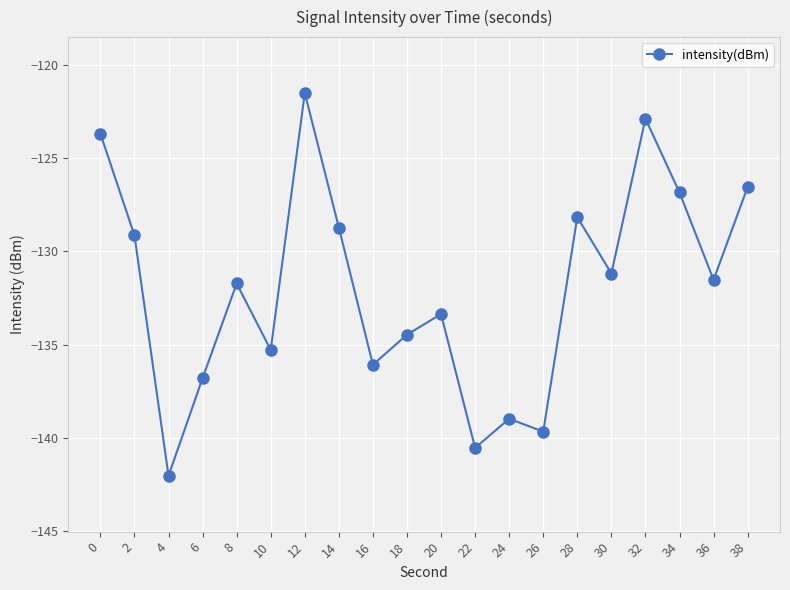

Is it true that the value at 34 is -126.8?

True